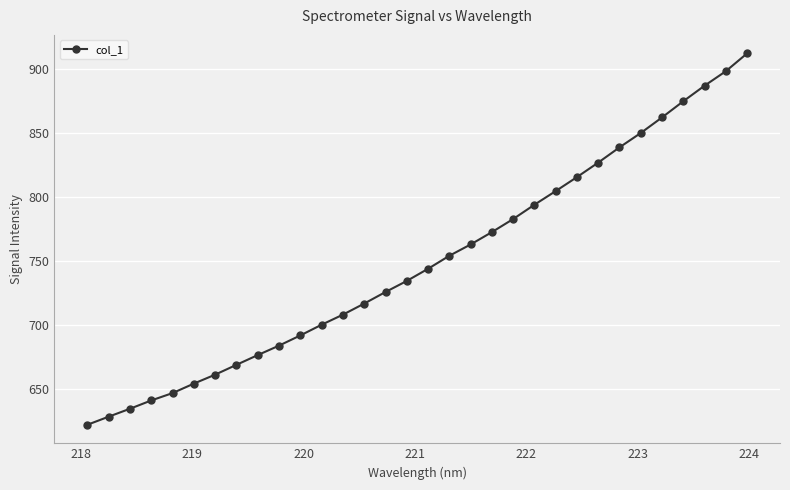

Count the number of values greater than 743.

16